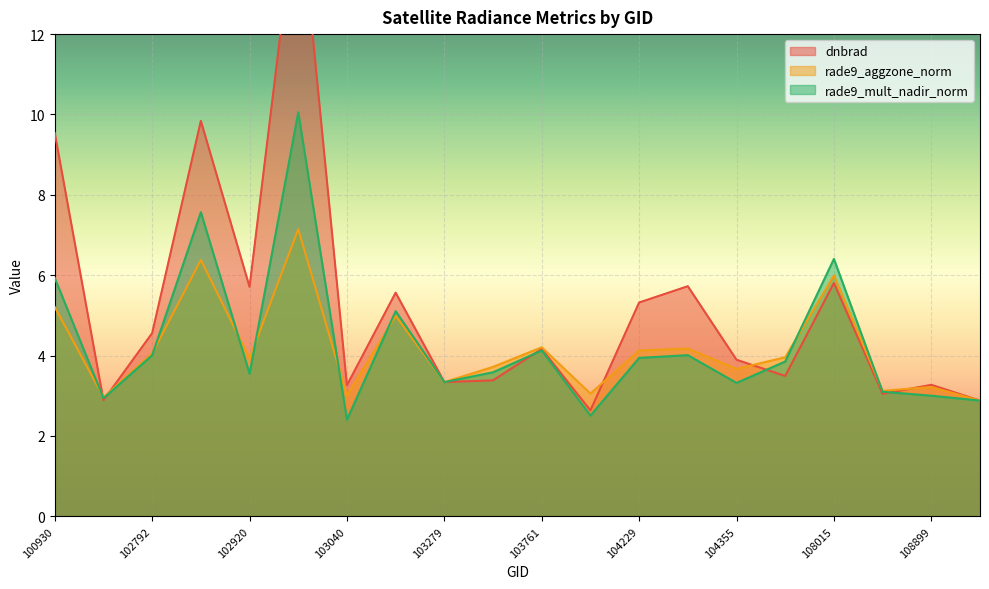

The dnbrad series shows 3.4 at 103397. True or false?

True